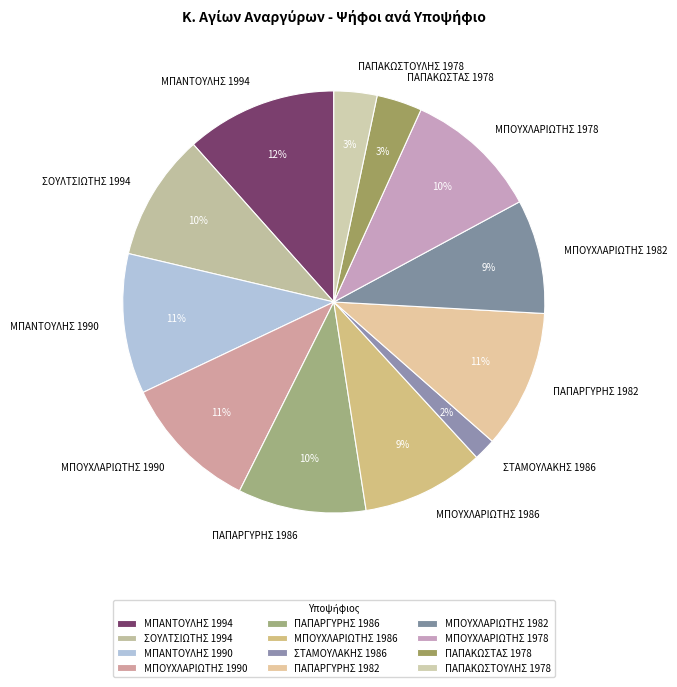

What is the largest slice in the pie chart?

ΜΠΑΝΤΟΥΛΗΣ 1994